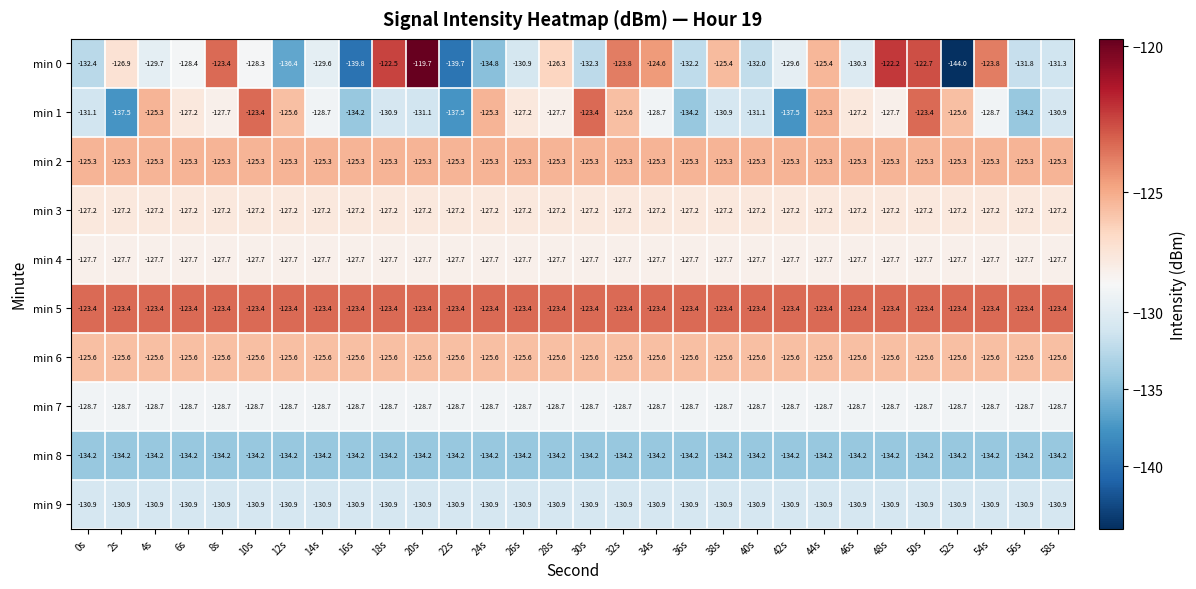

Which series changed the most between 10s and 30s?

min 0